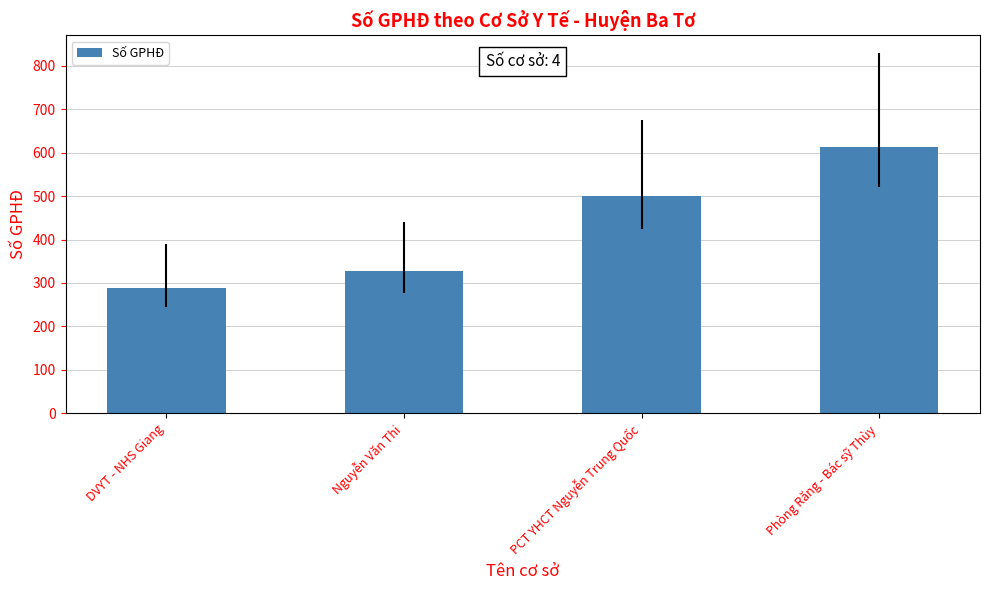

What value does the data have at DVYT - NHS Giang?

288